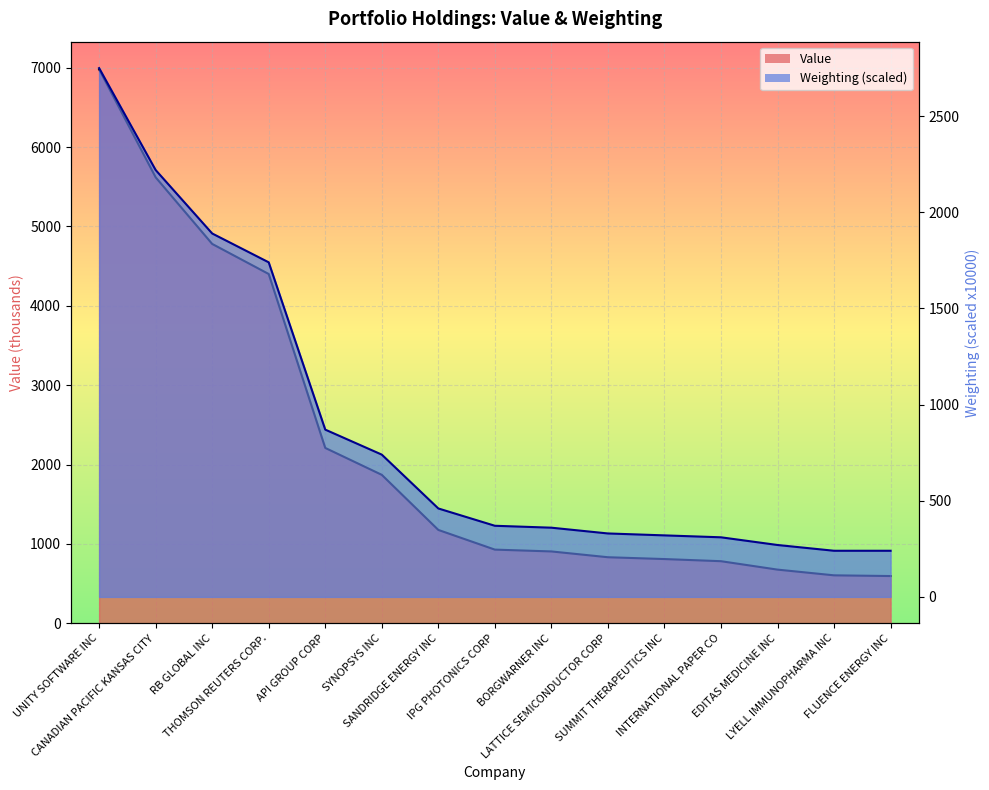

What is the maximum value shown in the chart?

6979.0